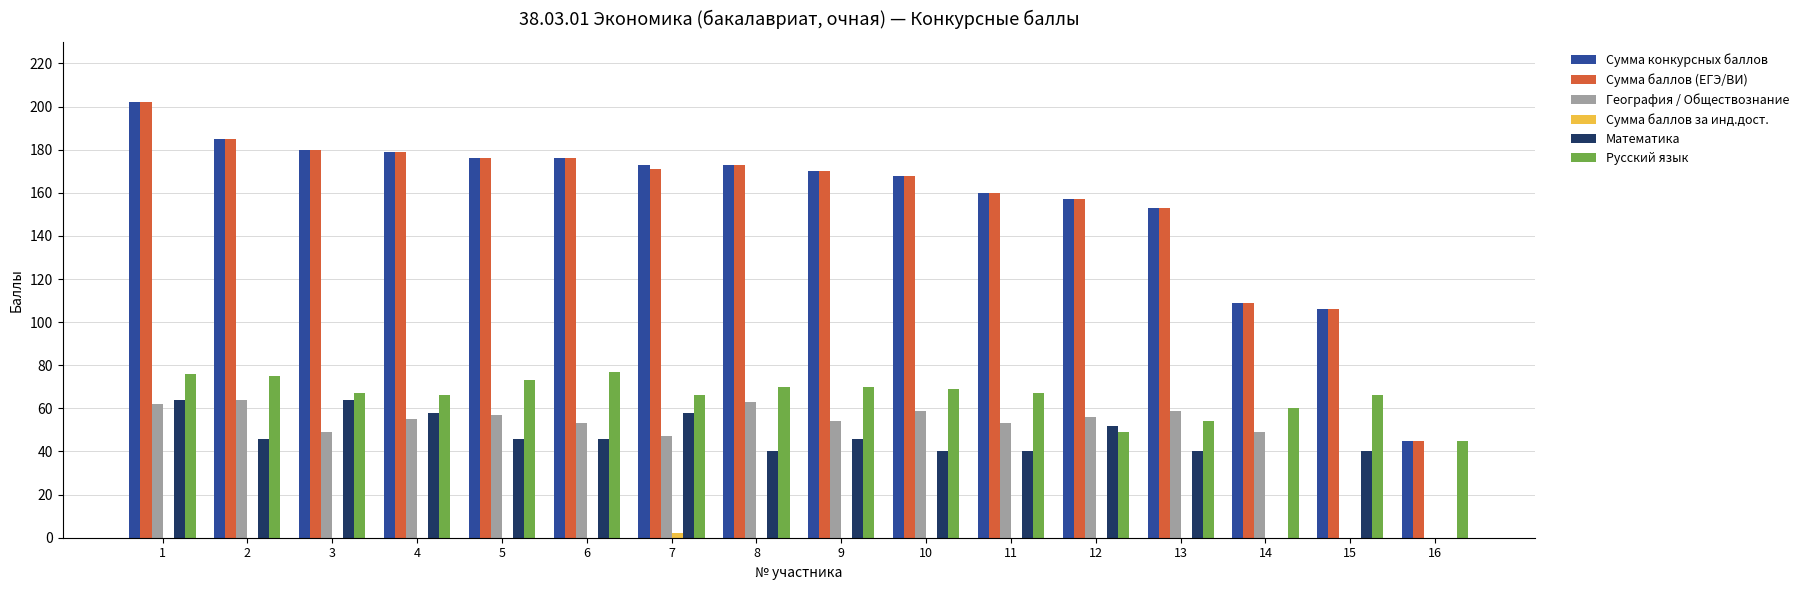

How many series are shown in this chart?

6